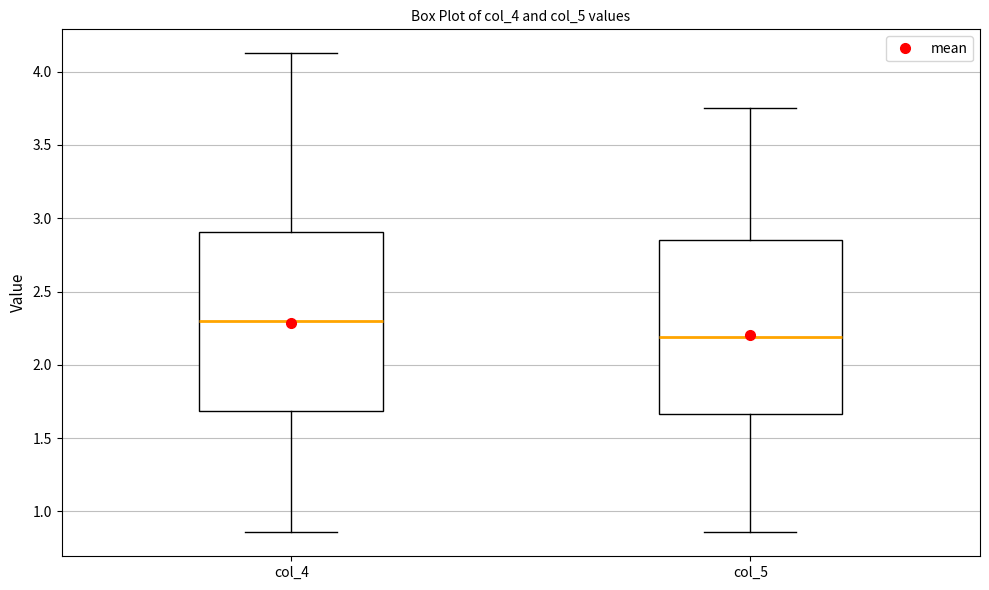

Reading left to right, read every box against the y-axis: the position of its median line, the range the box covers, and the ends of its whiskers. The values are not printed on the chart, so give them approximately, as read against the axis.

col_4: median 2.30, box 1.70 to 2.90, whiskers 0.85 to 4.15
col_5: median 2.20, box 1.65 to 2.85, whiskers 0.85 to 3.75